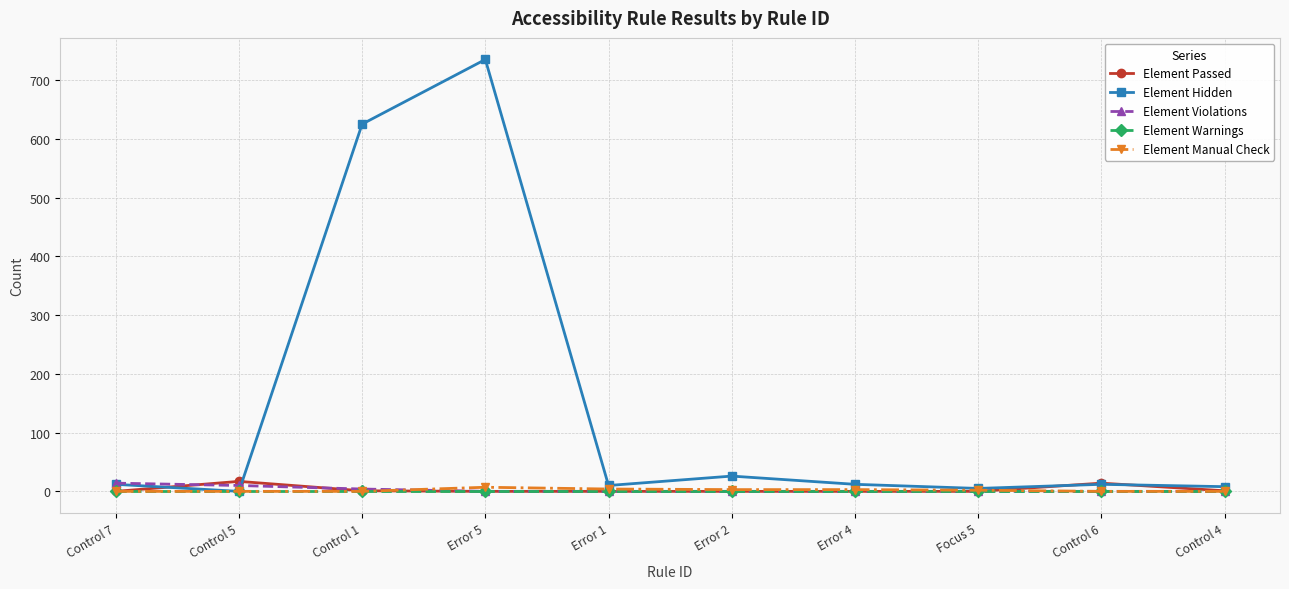

Between Error 5 and Error 4, which series saw the biggest shift?

Element Hidden